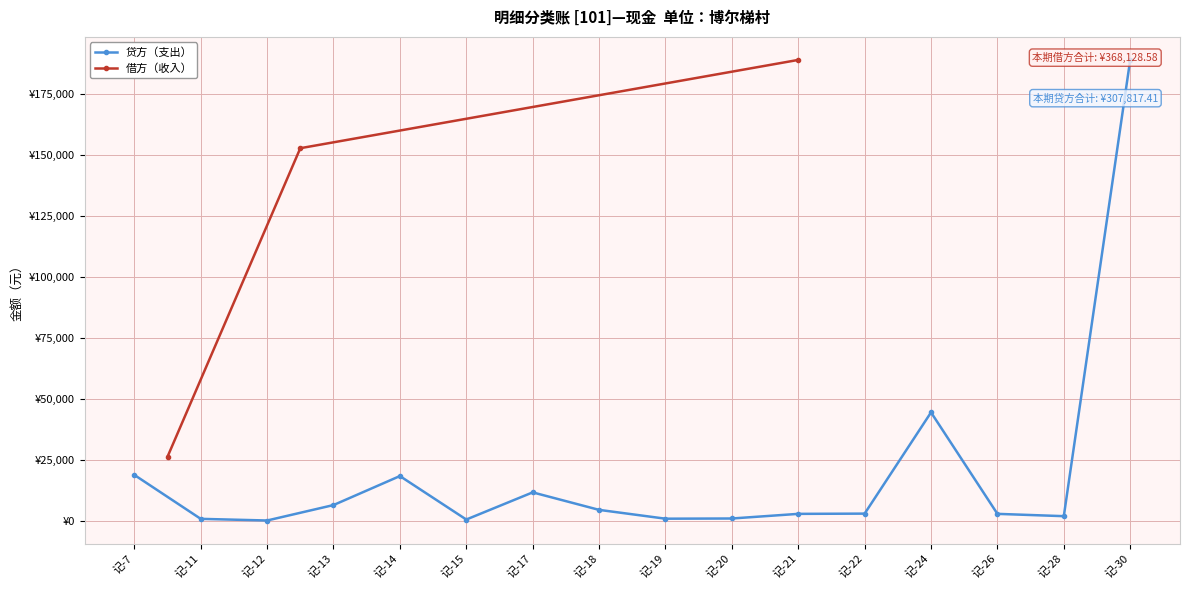

What is the difference between the maximum and minimum values?

188820.0